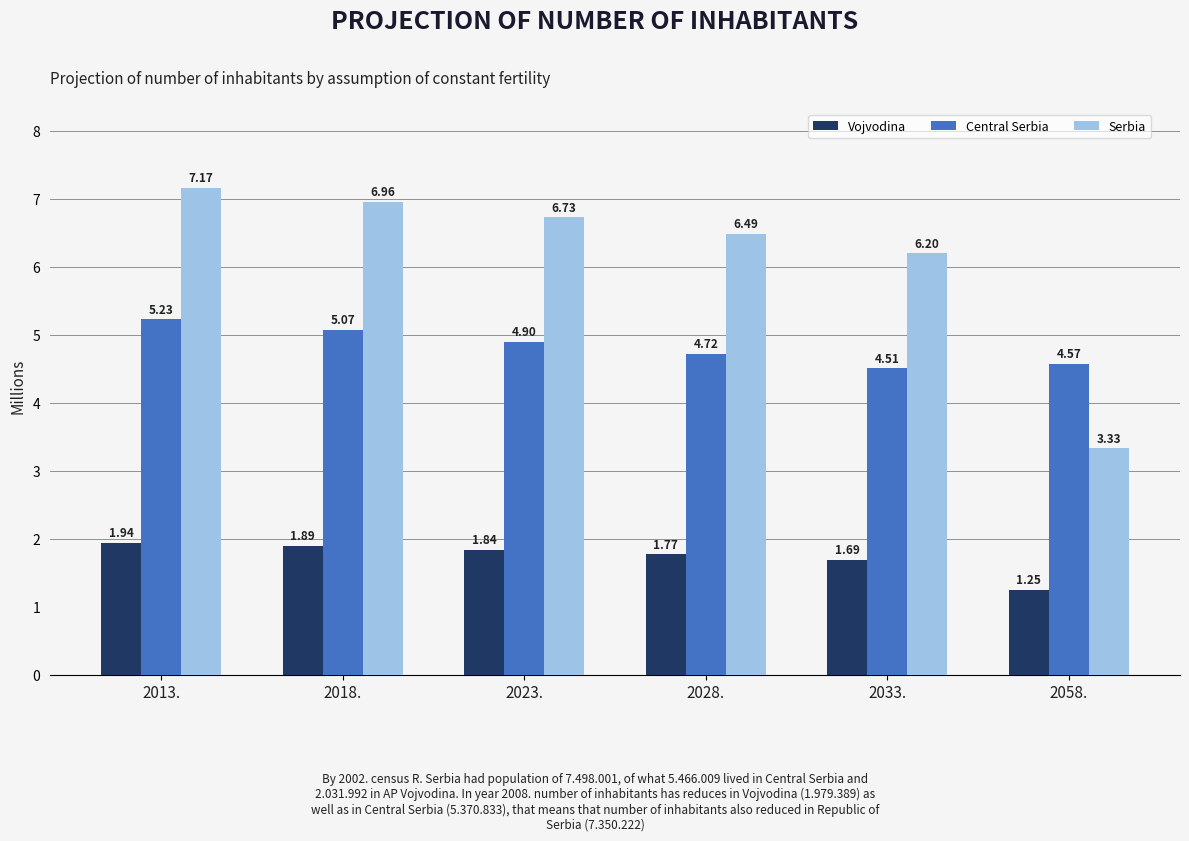

Which series has the widest spread of values?

Serbia